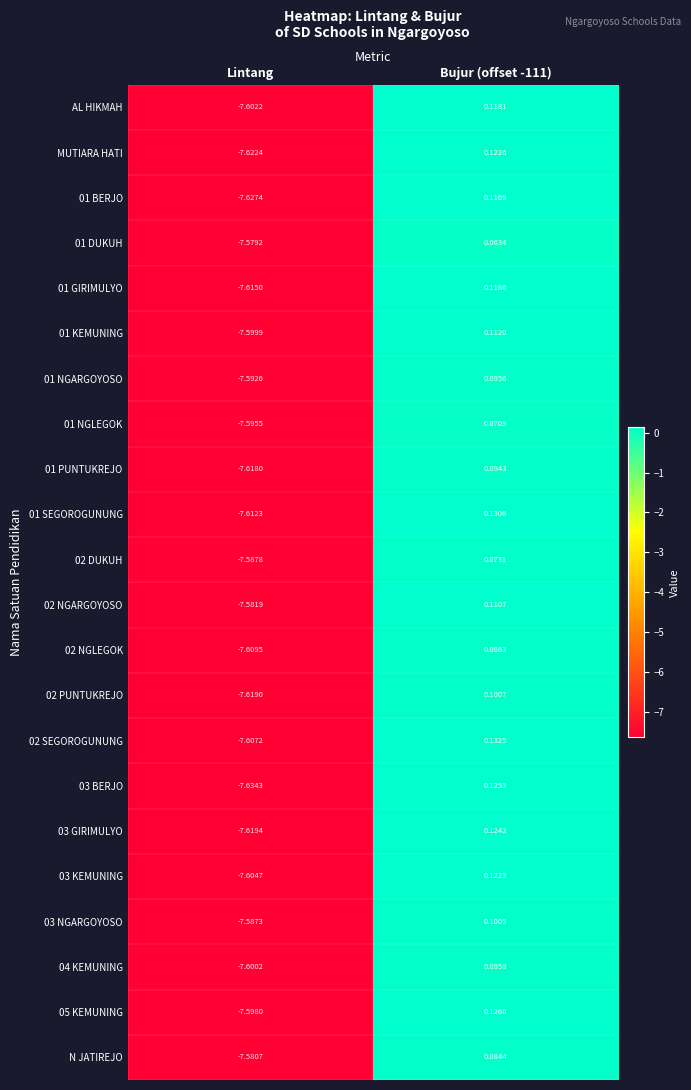

Is the value of 02 PUNTUKREJO at Lintang greater than the value of 01 KEMUNING at Lintang?

No